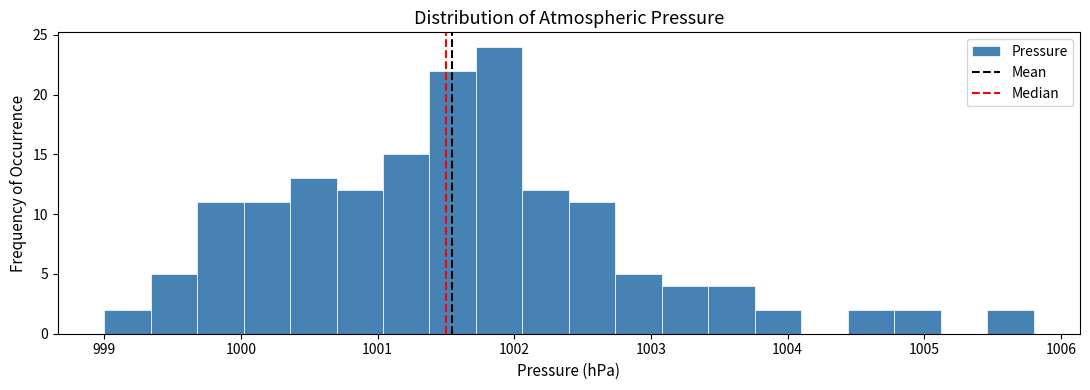

Read against the x-axis, roughly where is the centre of the tallest bar?

1001.9